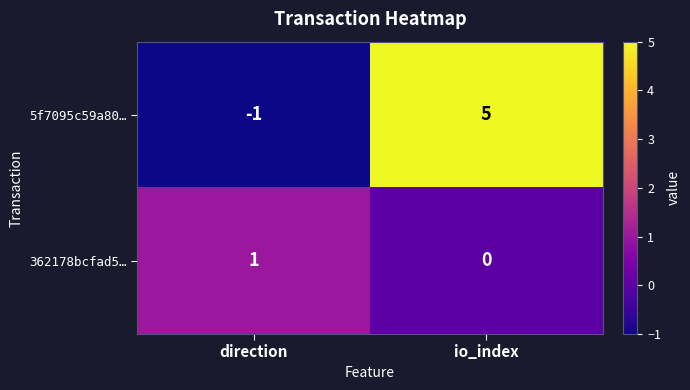

At which category is the sum across all series the highest?

io_index